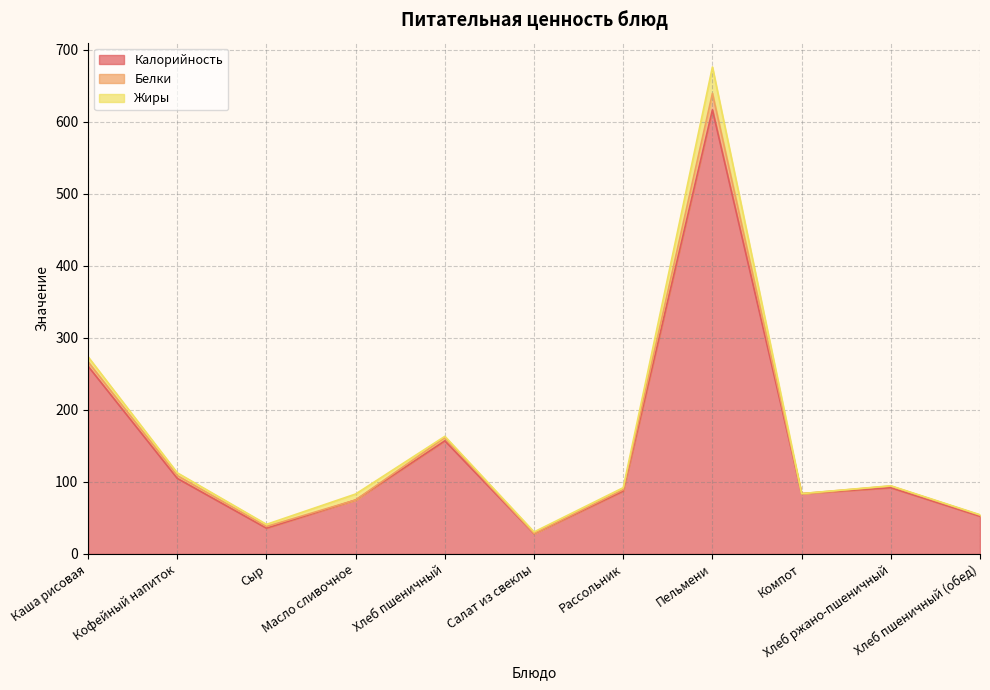

What is the sum of all Калорийность values?

1592.8